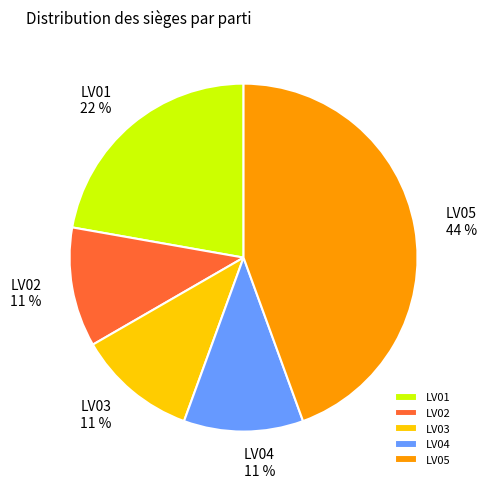

Combined, do LV02 and LV03 account for over 50%?

No